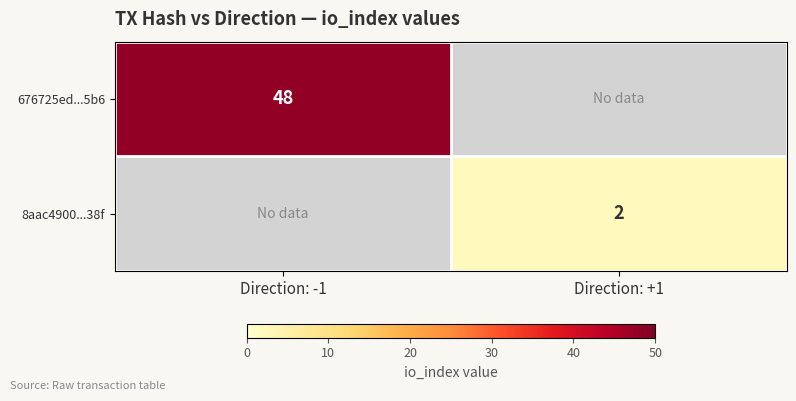

The value of 8aac4900...38f at Direction: +1 is 2. True or false?

True